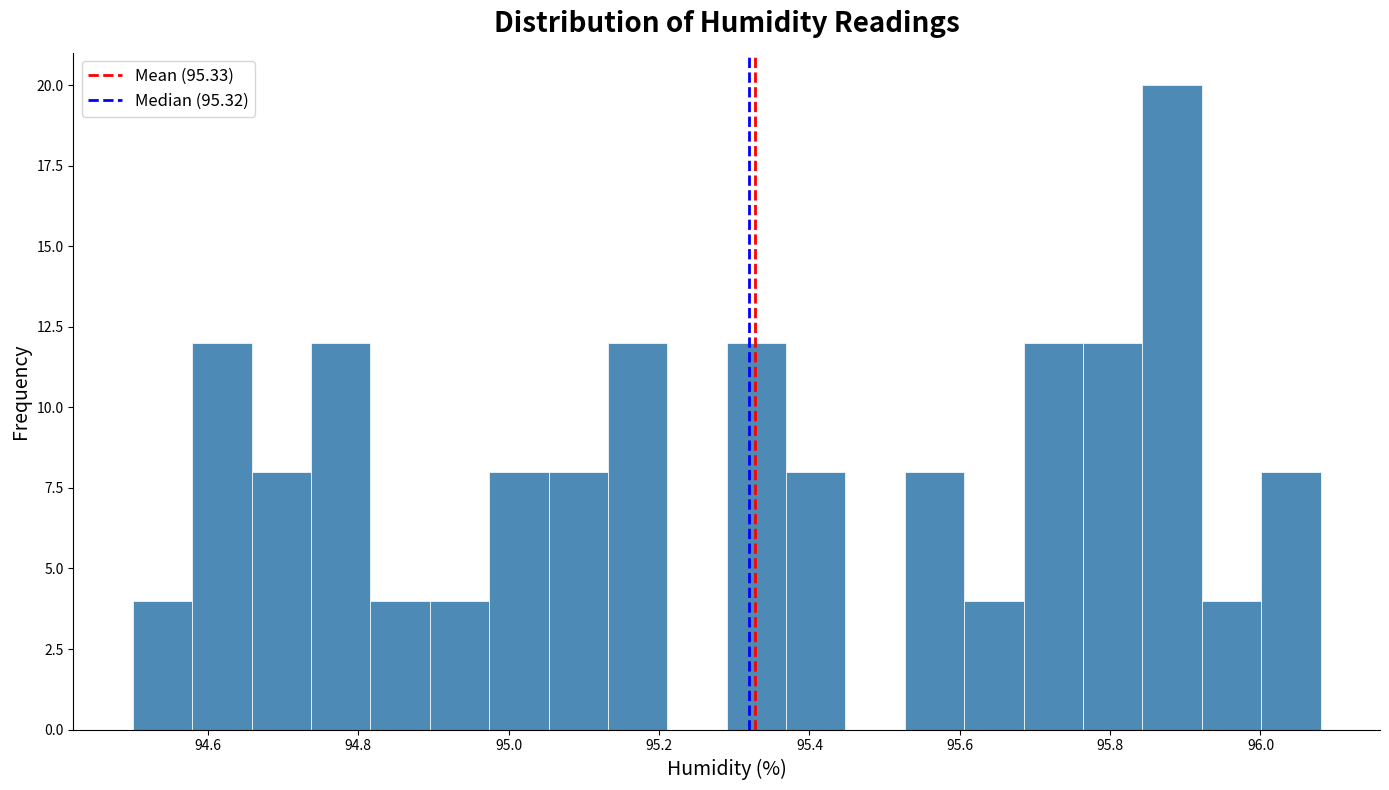

Around what value on the x-axis is the tallest bar? Give the approximate position of its centre, as read against the axis.

95.88